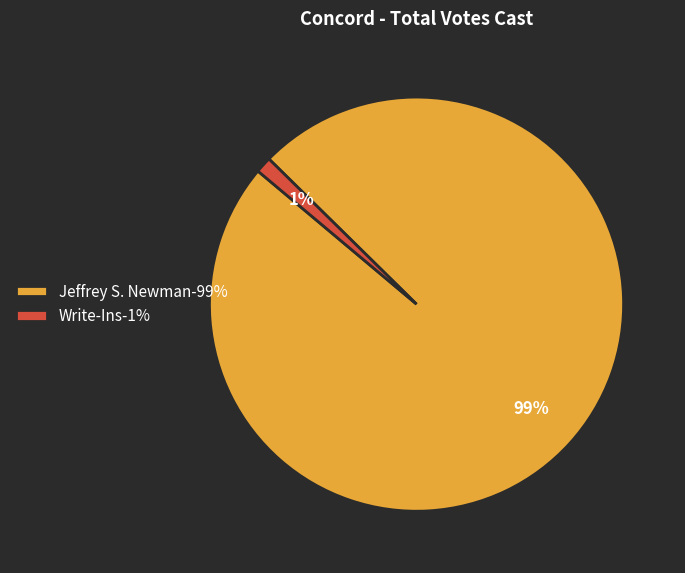

Which has a higher value, Jeffrey S. Newman-99% or Write-Ins-1%?

Jeffrey S. Newman-99%